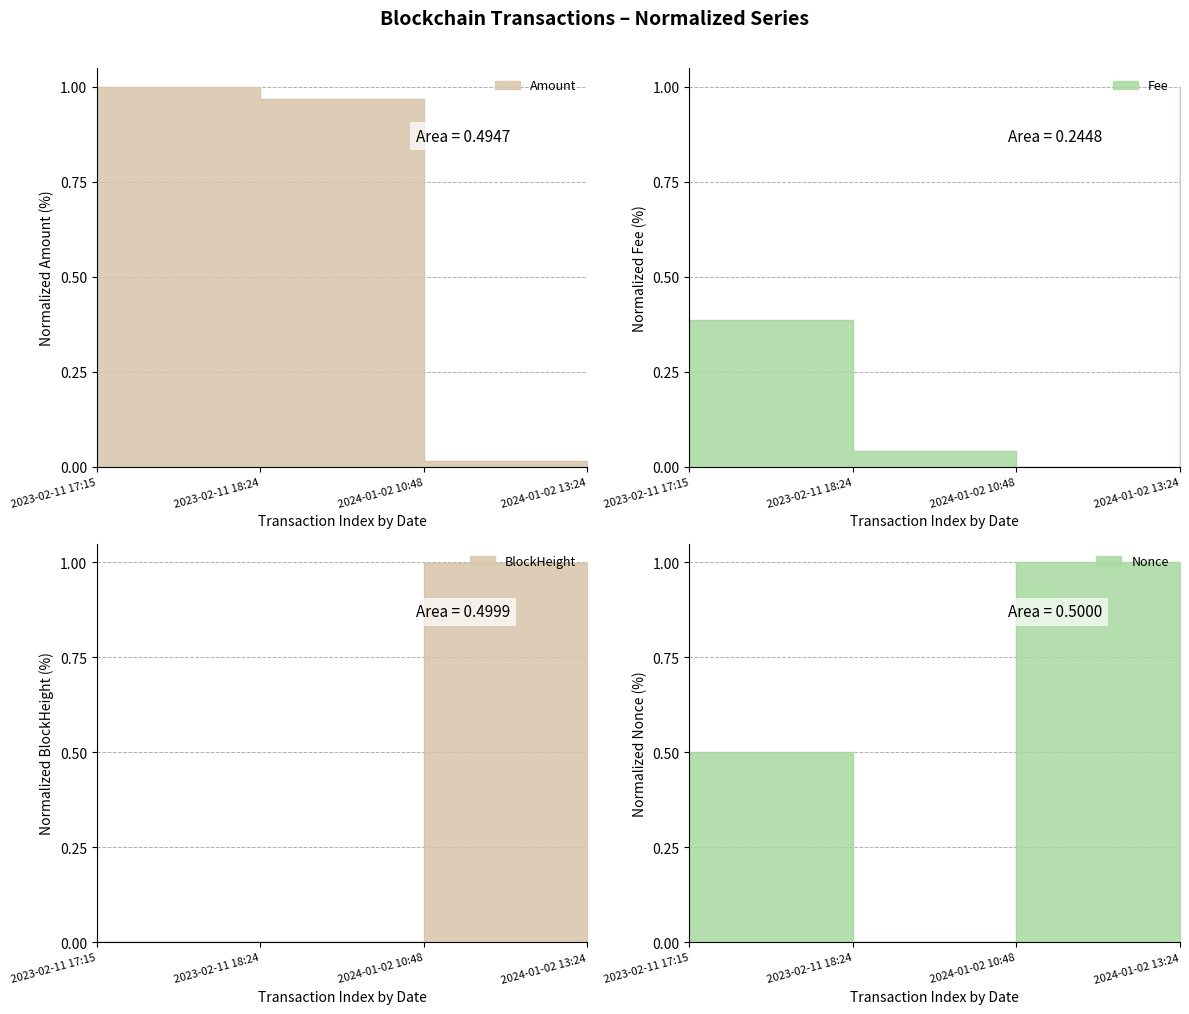

Where is the first local minimum for Fee?

2024-01-02 10:48